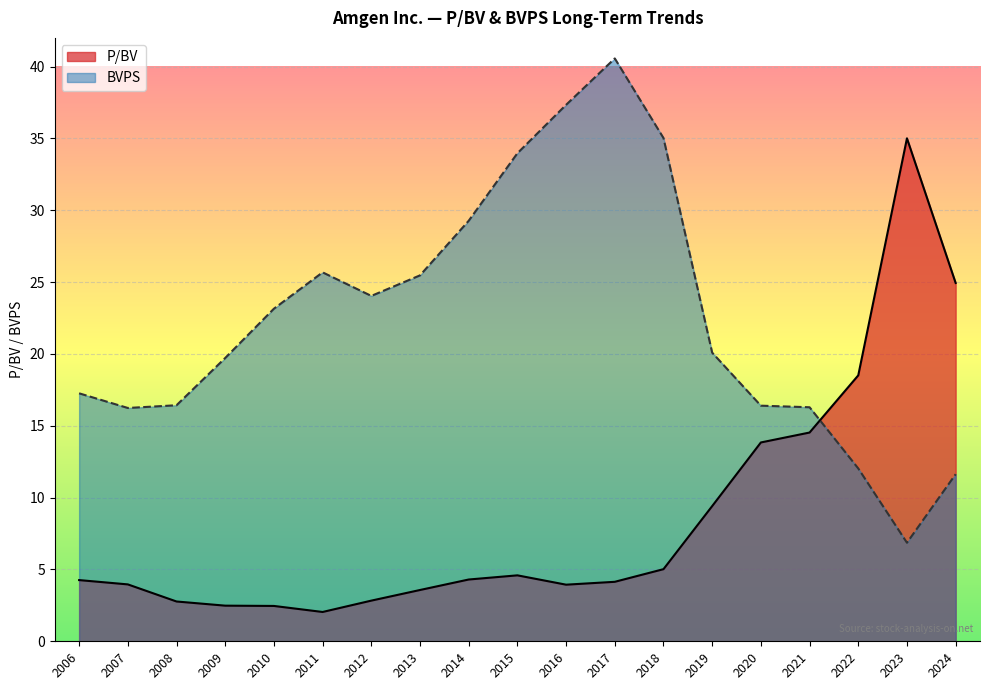

Count the number of categories in the chart.

19